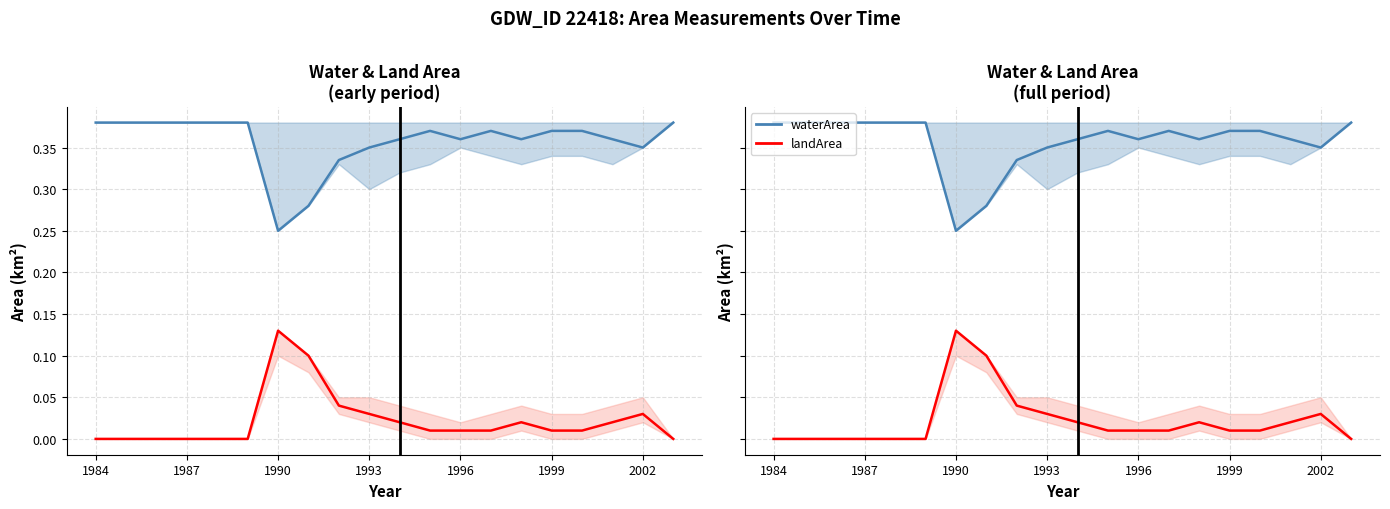

Reading right to left, extract all data points from this chart.

waterArea mean: 0.4	0.3	0.4	0.4	0.4	0.4	0.4	0.4	0.4	0.4	0.3	0.3	0.3	0.2	0.4	0.4	0.4	0.4	0.4	0.4
landArea mean: 0.0	0.0	0.0	0.0	0.0	0.0	0.0	0.0	0.0	0.0	0.0	0.0	0.1	0.1	0.0	0.0	0.0	0.0	0.0	0.0
waterArea: 0.4	0.3	0.4	0.4	0.4	0.4	0.4	0.4	0.4	0.4	0.3	0.3	0.3	0.2	0.4	0.4	0.4	0.4	0.4	0.4
landArea: 0.0	0.0	0.0	0.0	0.0	0.0	0.0	0.0	0.0	0.0	0.0	0.0	0.1	0.1	0.0	0.0	0.0	0.0	0.0	0.0